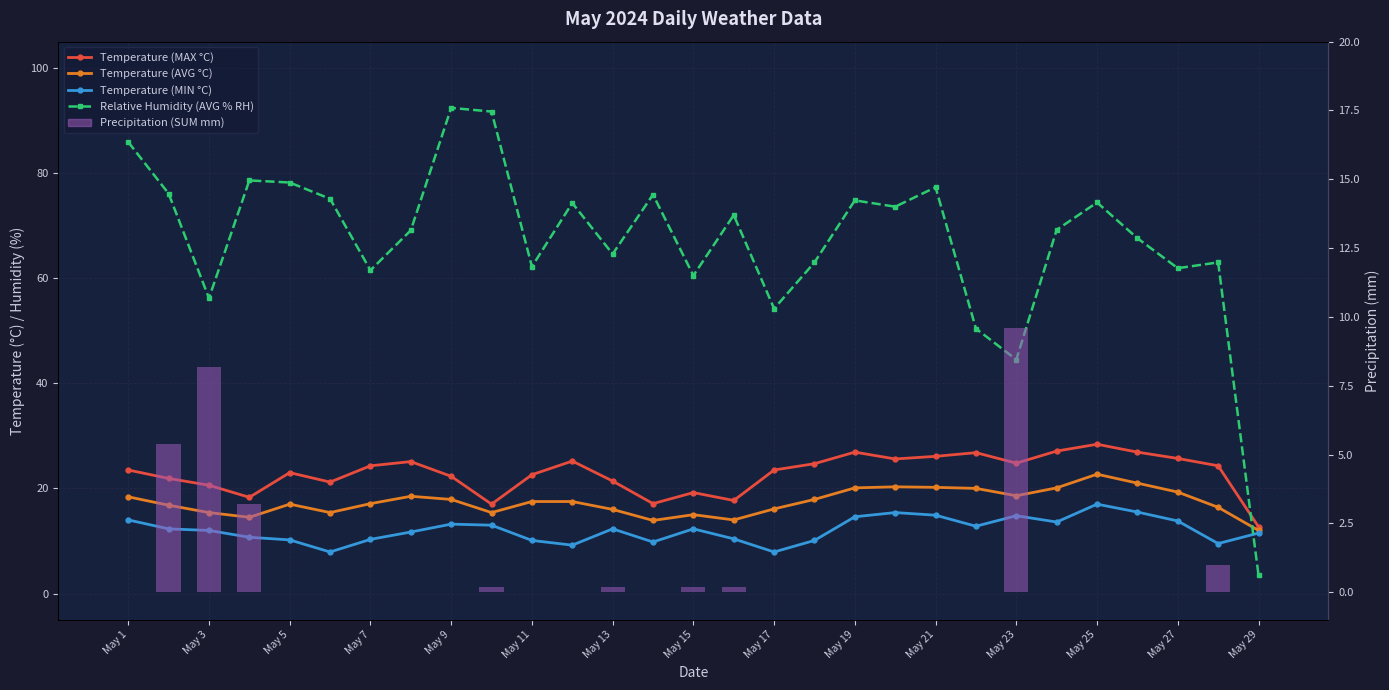

Which has a higher value, May 27 or May 9?

May 27